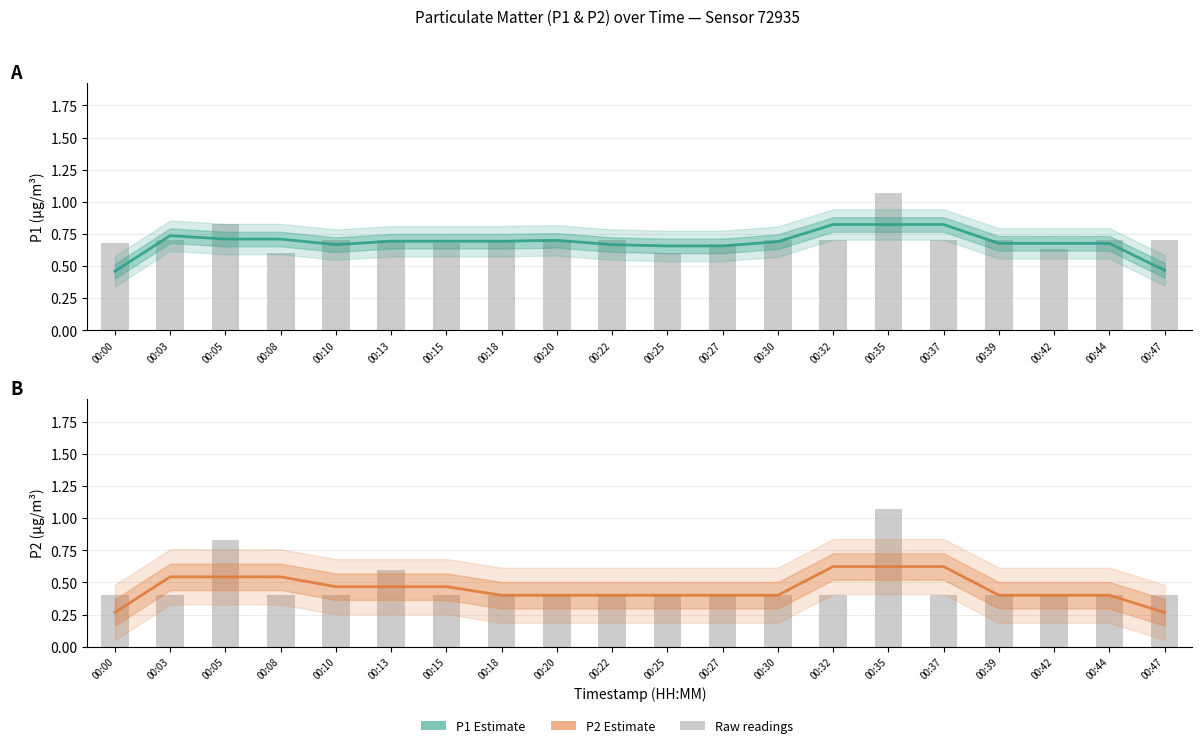

Which category has the lowest value across all series?

00:00